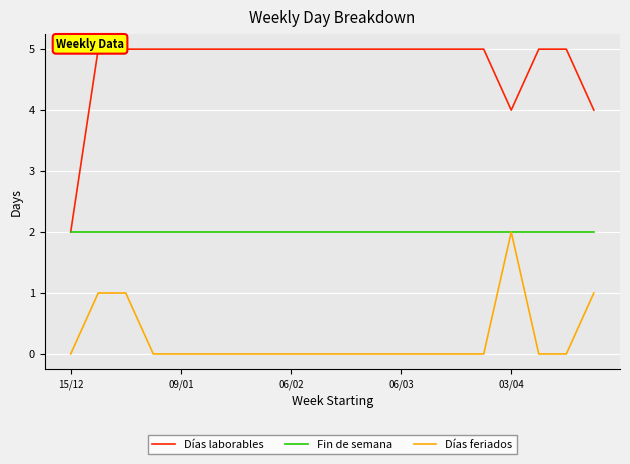

Which category has the highest value in the Días feriados series?

03/04